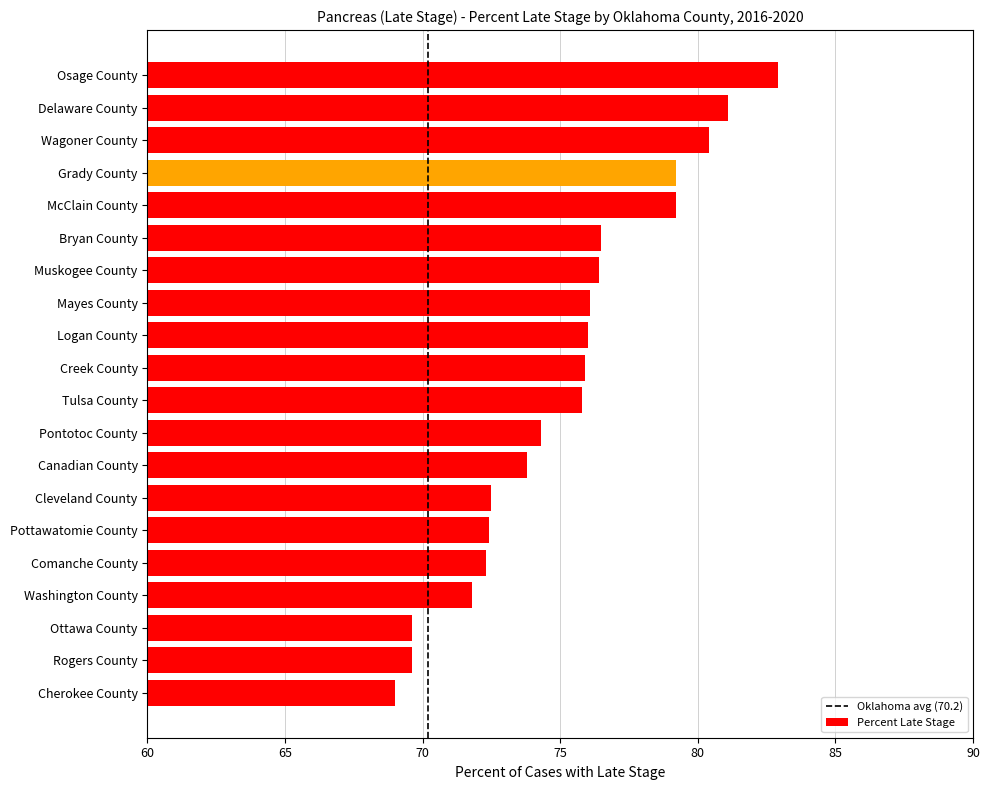

What is the minimum value shown in the chart?

69.0